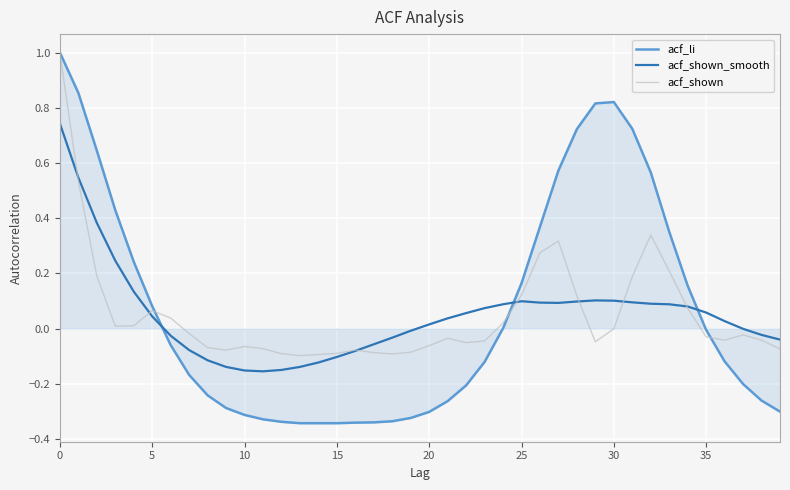

What is the maximum value for acf_shown?

1.0